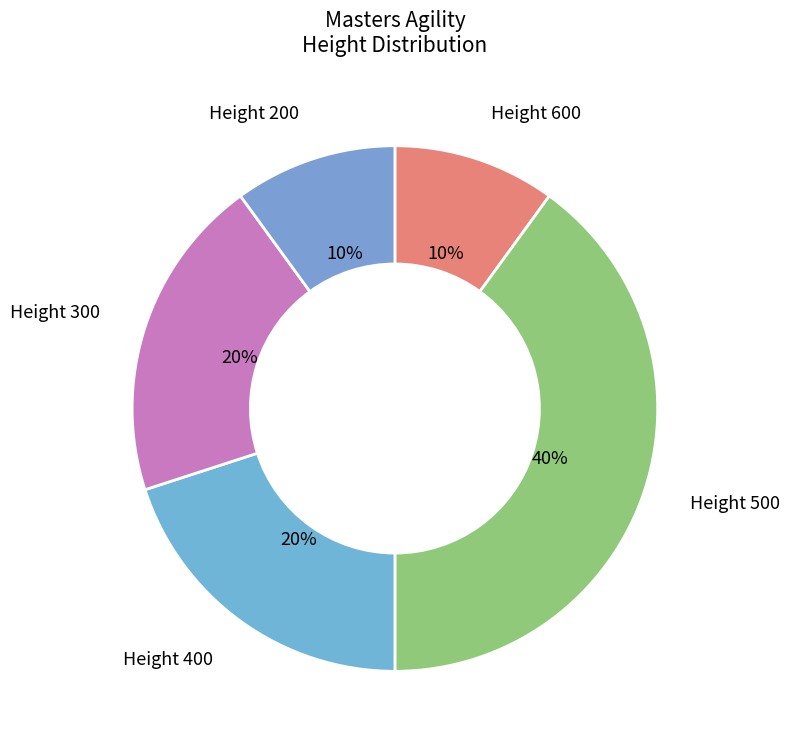

Does any single category account for the majority?

No